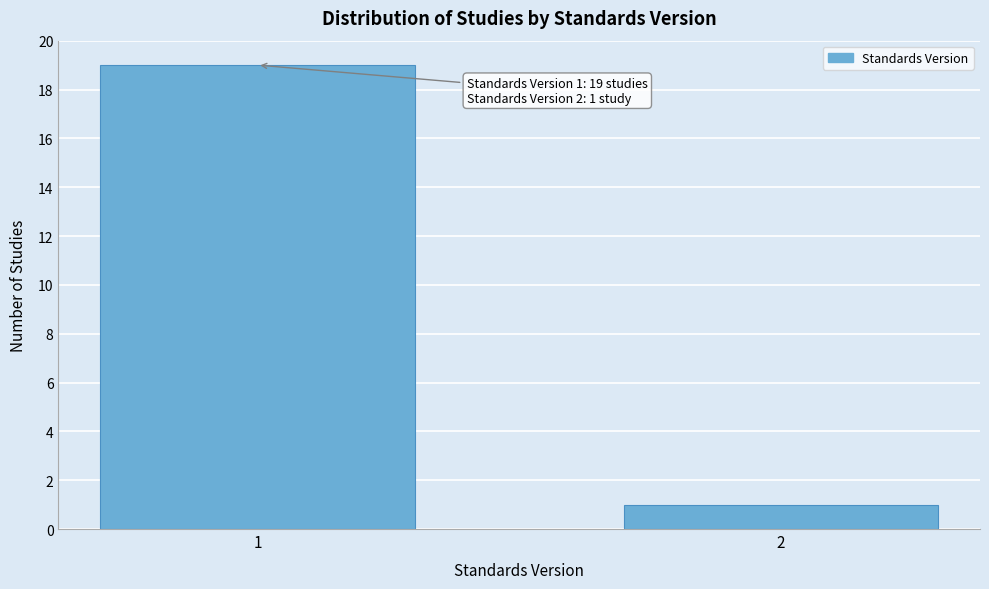

Reading right to left, what are all the values shown in this chart?

2=1	1=19